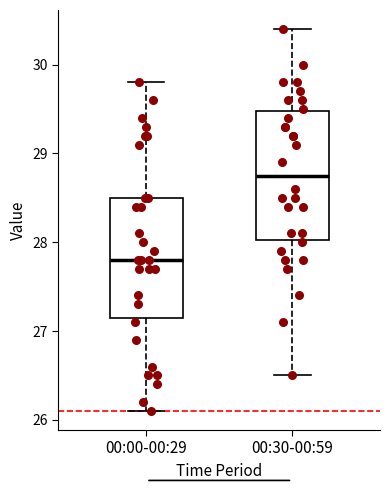

Where does the lower whisker of the box for 00:00-00:29 end on the y-axis? The values are not printed on the chart, so give them approximately, as read against the axis.

26.1